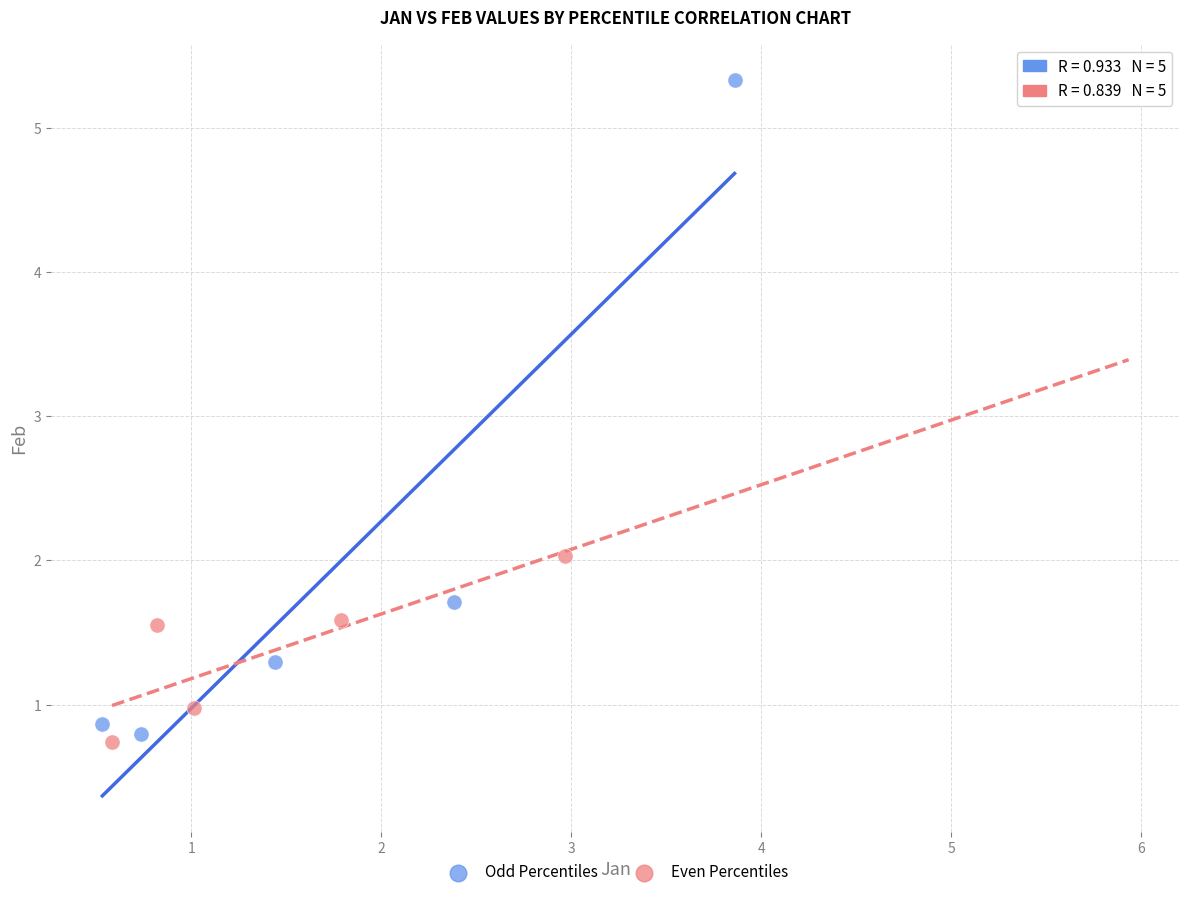

Which series reaches the maximum Y coordinate?

Odd Percentiles